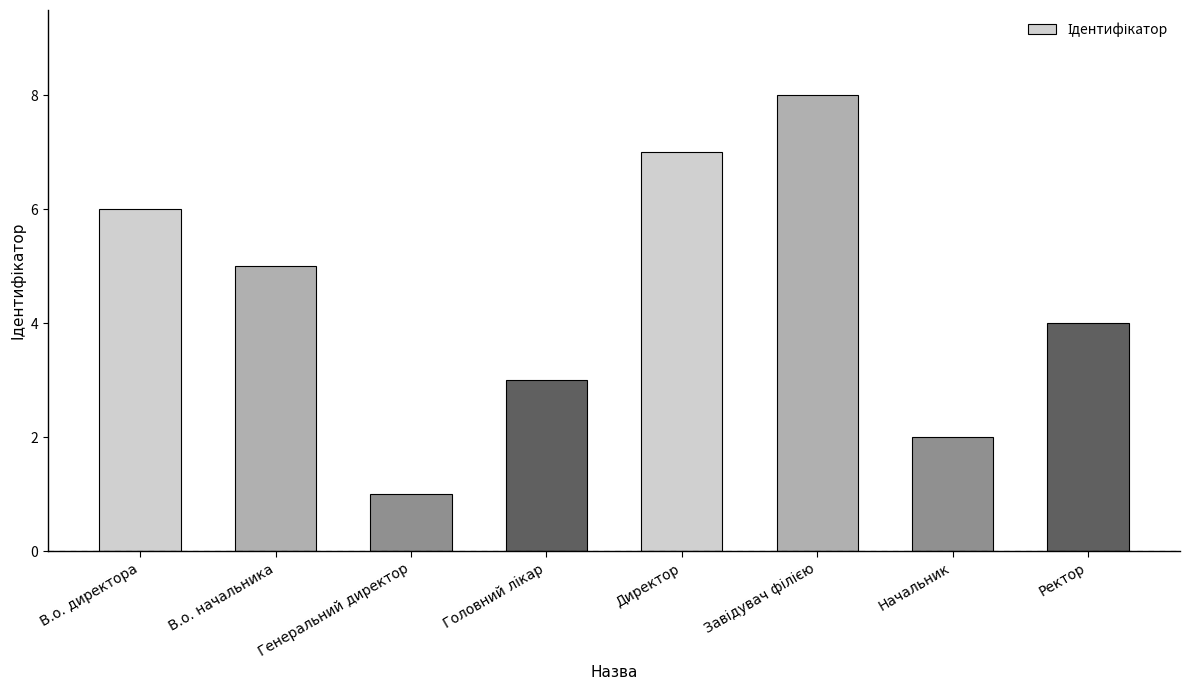

Which category has the lowest value across all series?

Генеральний директор